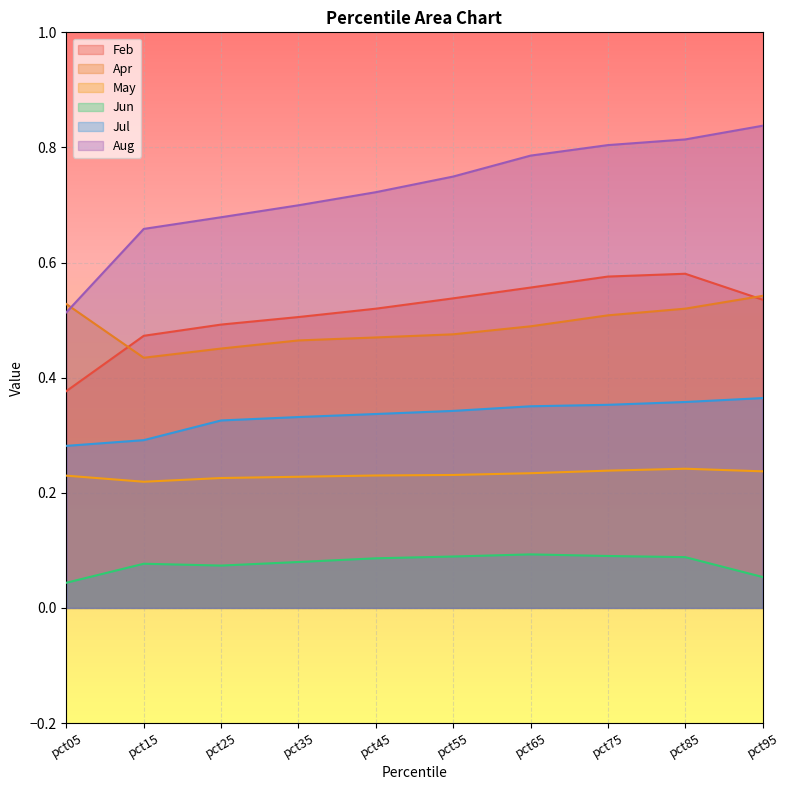

How many lines are shown in the chart?

6